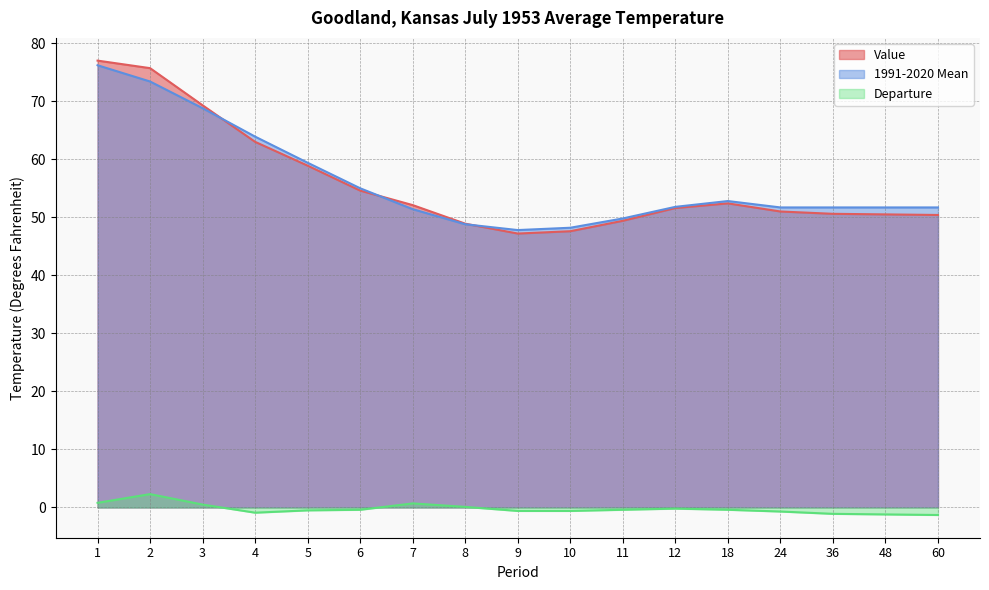

What is the spread (max minus min) of values at 1?

76.2